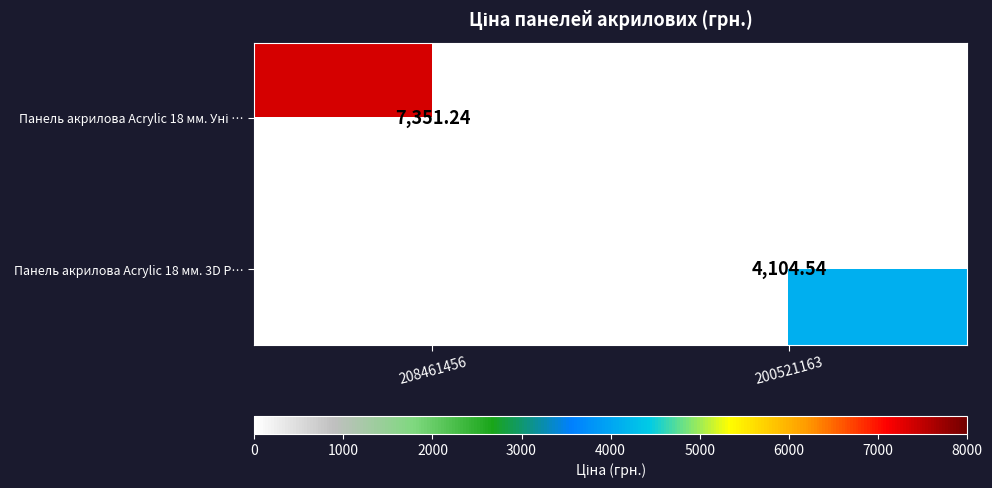

At which label does Панель акрилова Acrylic 18 мм. Уні … first exceed 7351?

208461456